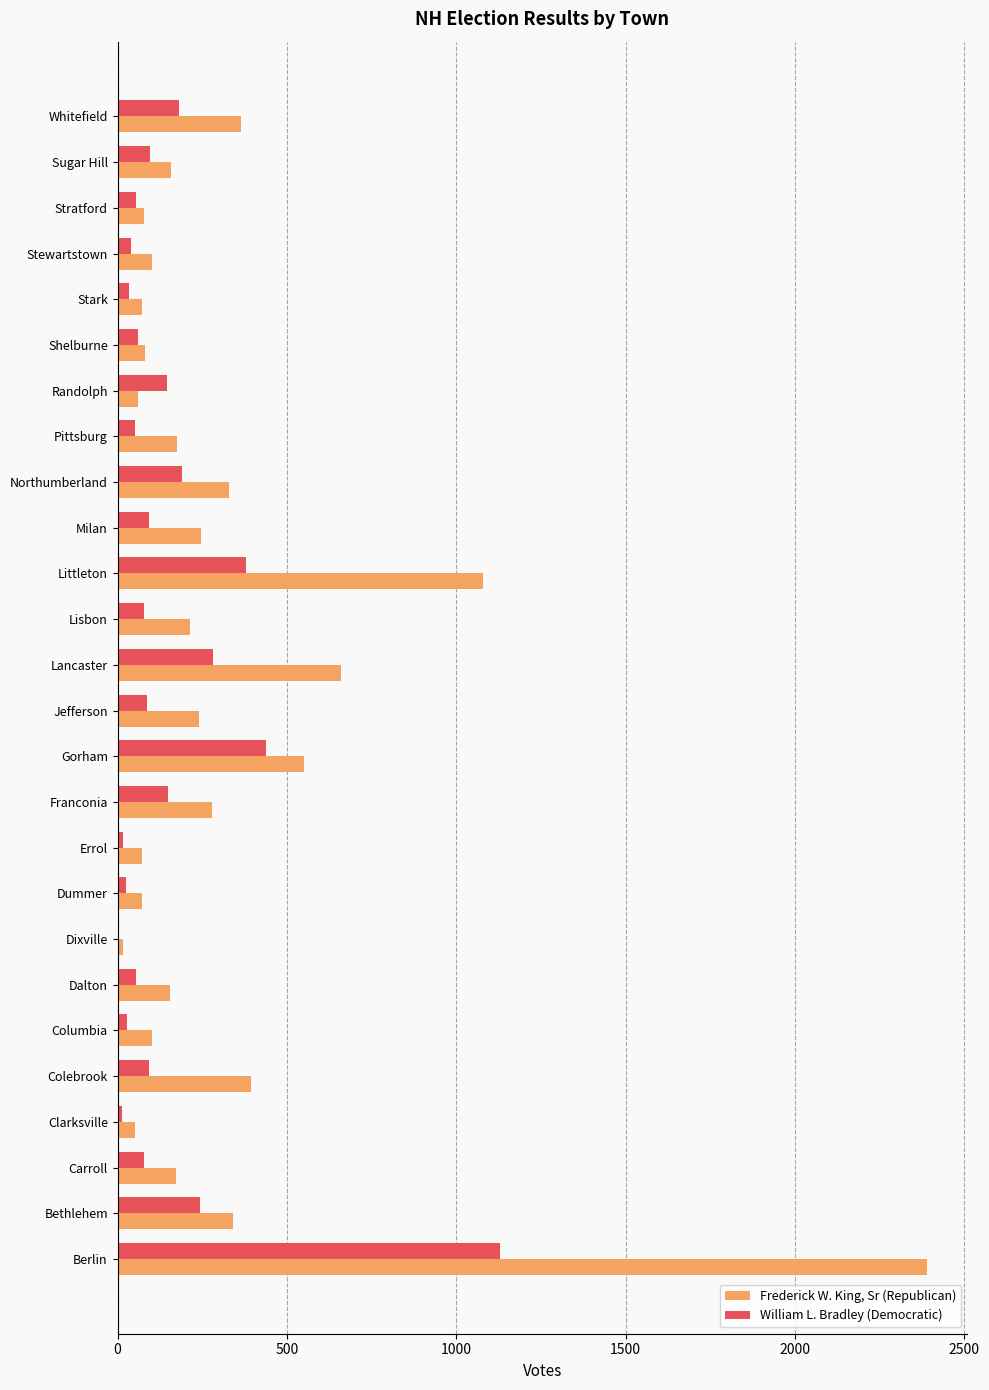

Which category has the highest value across all series?

Berlin